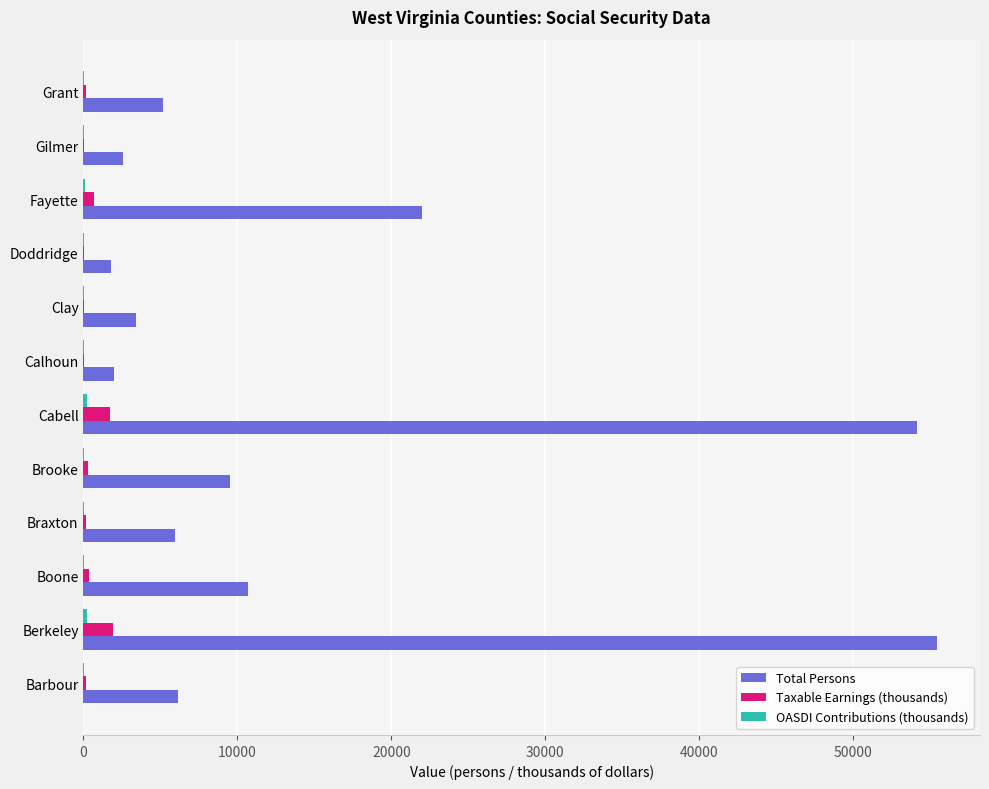

Is it true that Total Persons equals 77717.0 at Cabell?

False